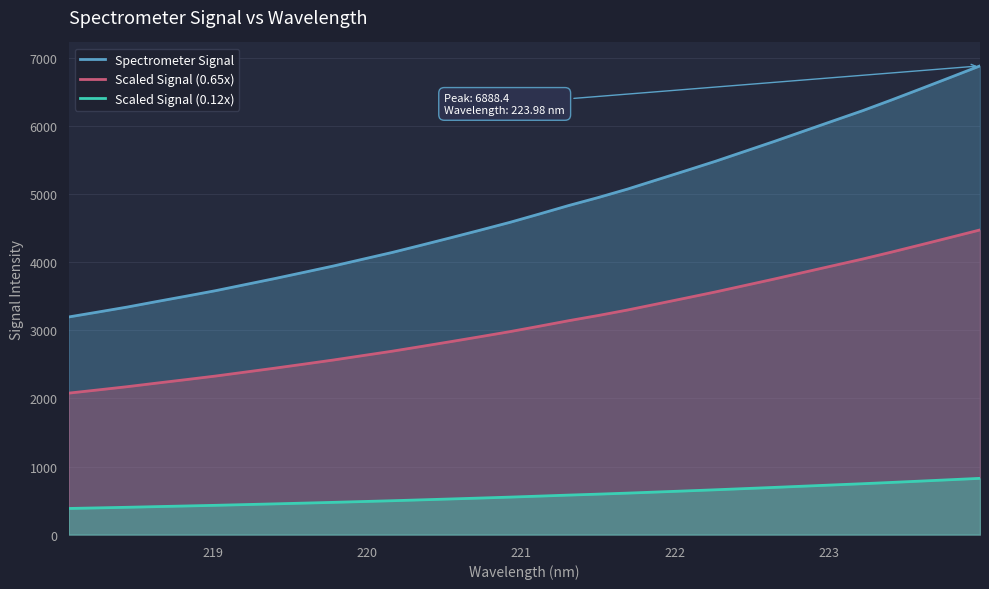

Rank the series by their average value, from highest to lowest.

Spectrometer Signal, Scaled Signal (0.65x), Scaled Signal (0.12x)